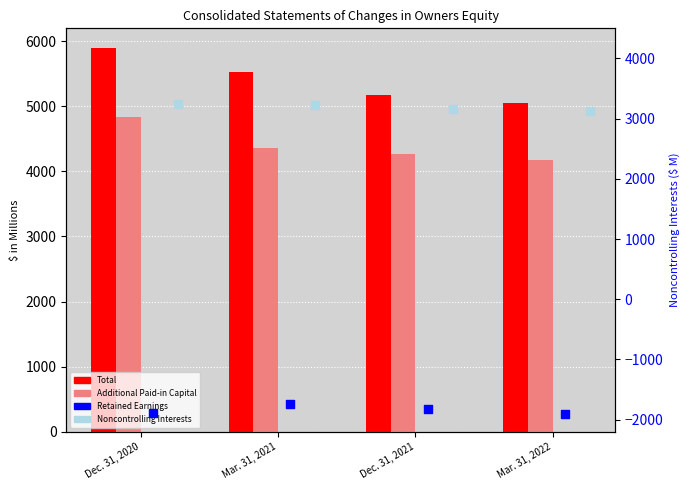

Which series reaches the minimum Y coordinate?

Retained Earnings